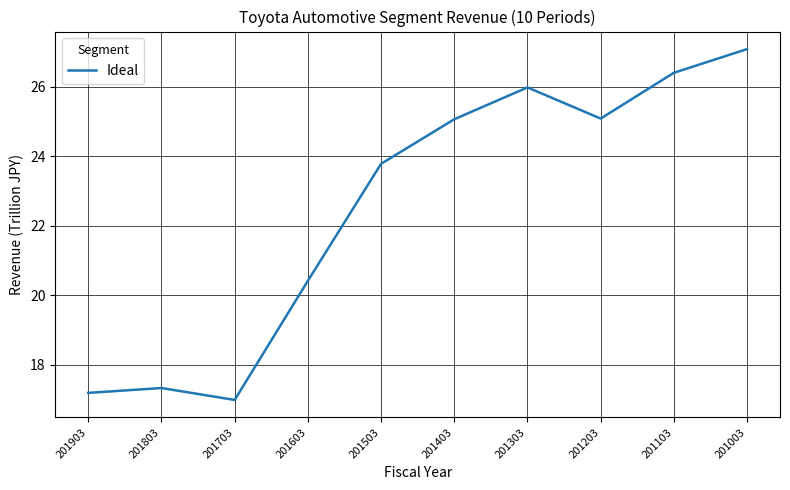

Which has a higher value, 201203 or 201003?

201003